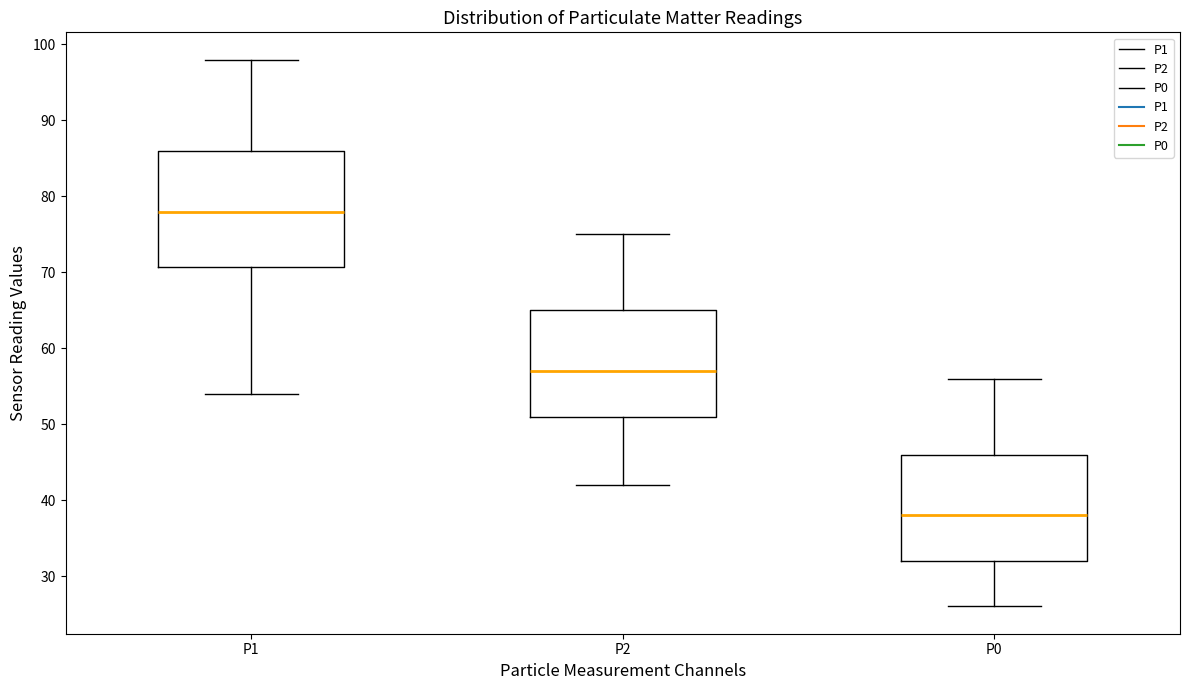

Which box is the tallest, from its lower edge to its upper edge?

P1